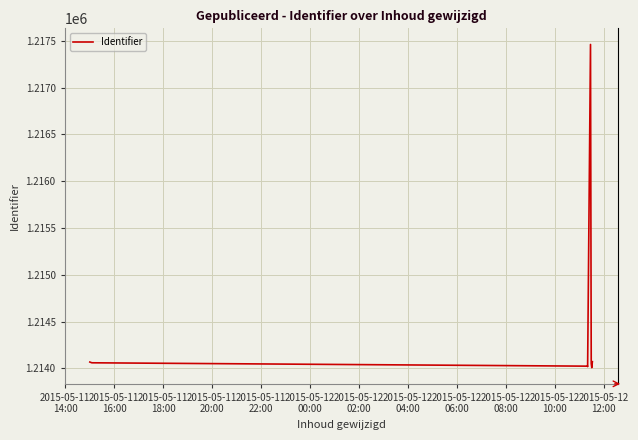

What is the difference between the maximum and minimum values?

3452